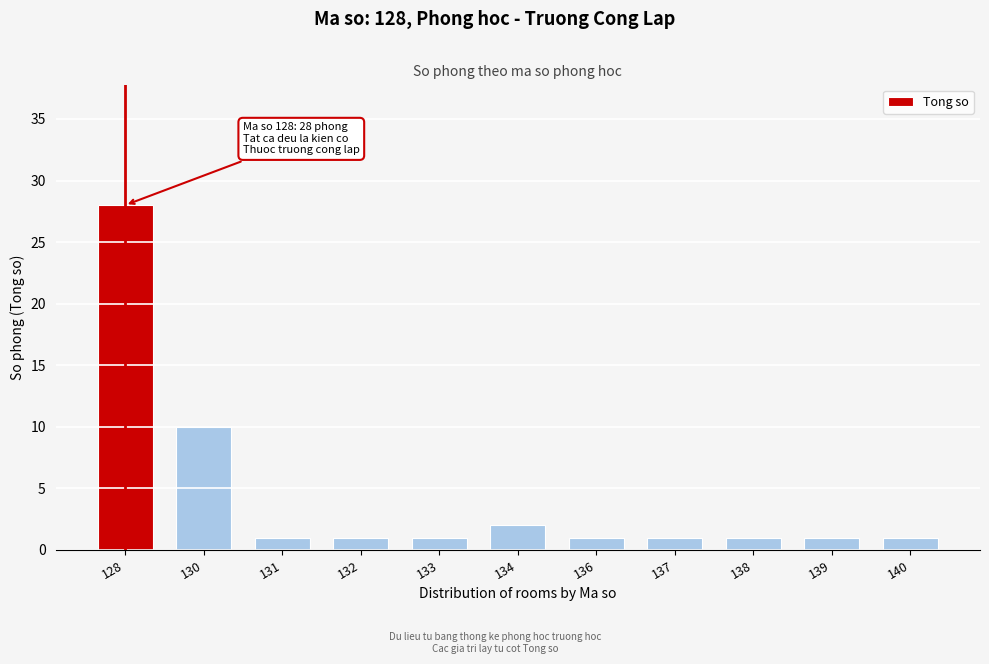

Reading right to left, list all the values displayed in this chart.

140=1	139=1	138=1	137=1	136=1	134=2	133=1	132=1	131=1	130=10	128=28